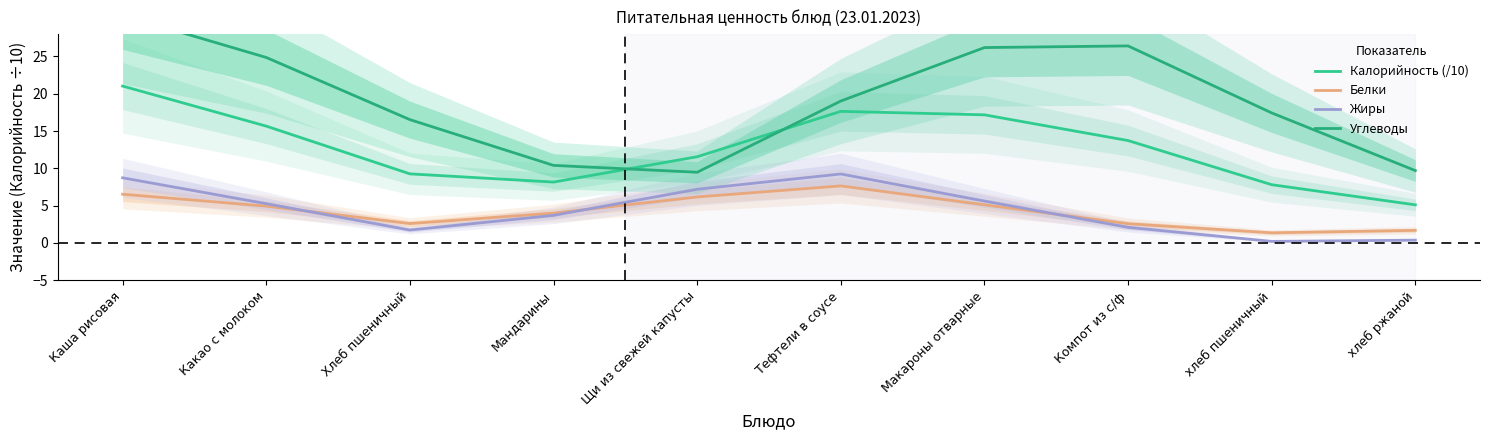

Is the value of Белки at Макароны отварные greater than the value of Калорийность (/10) at Щи из свежей капусты?

No